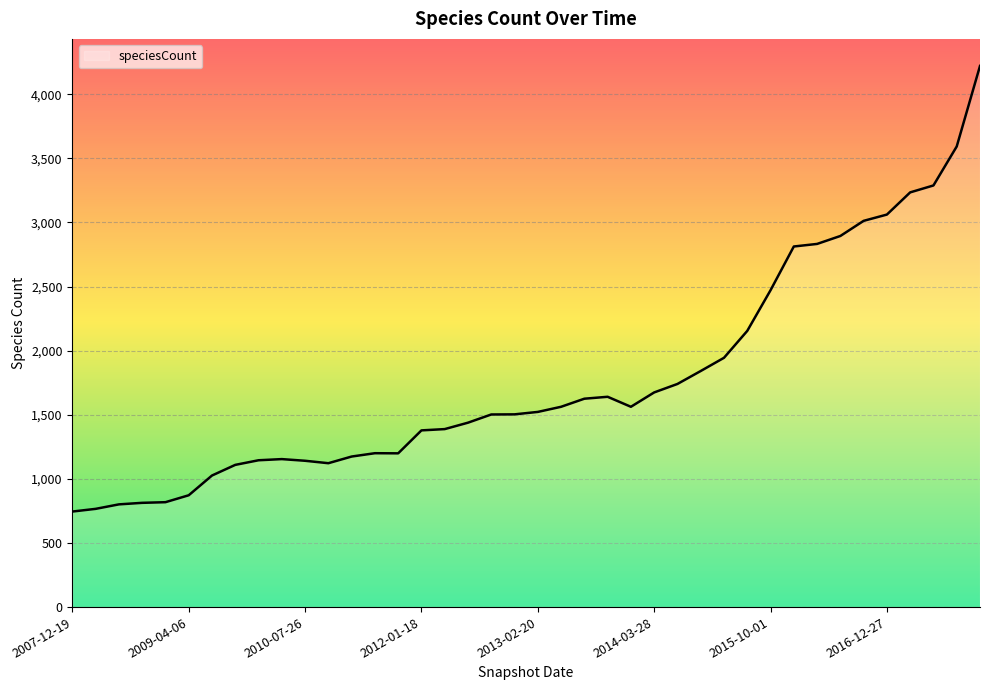

What is the minimum value shown in the chart?

745